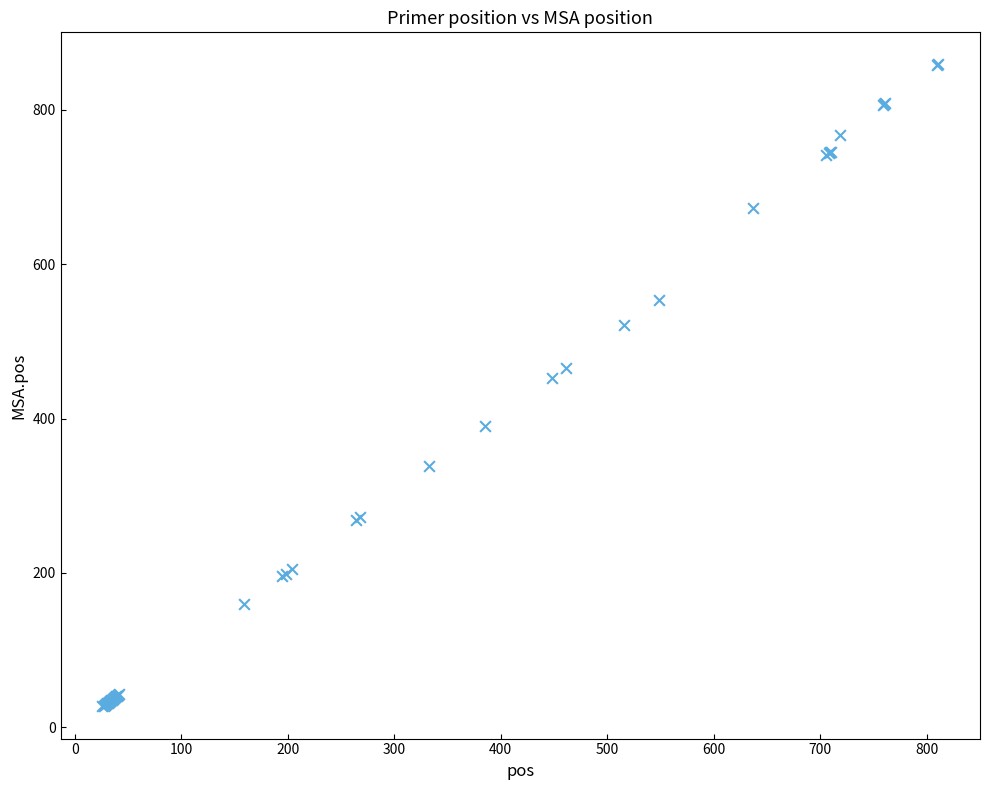

What Y value in the scatter plot is closest to 443?

453